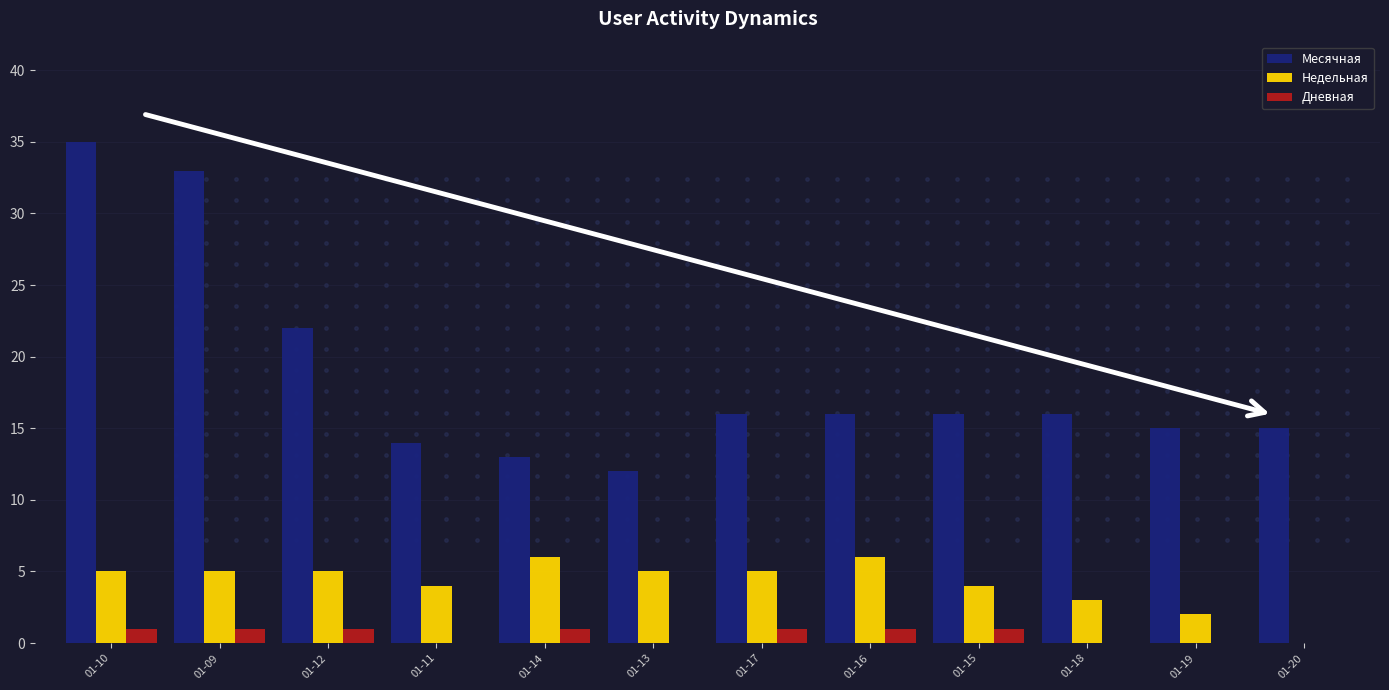

Read the Месячная value at 01-10, to the nearest 10.

40